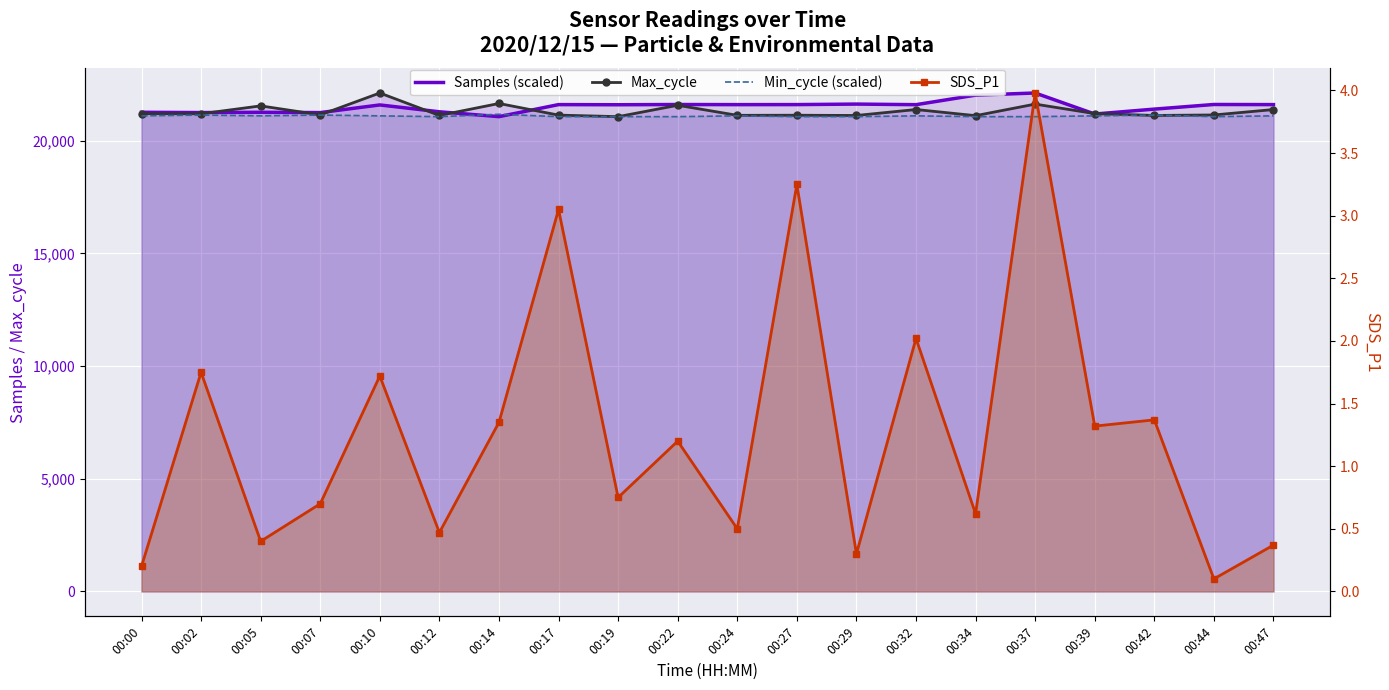

What is the greatest value displayed?

22121.0